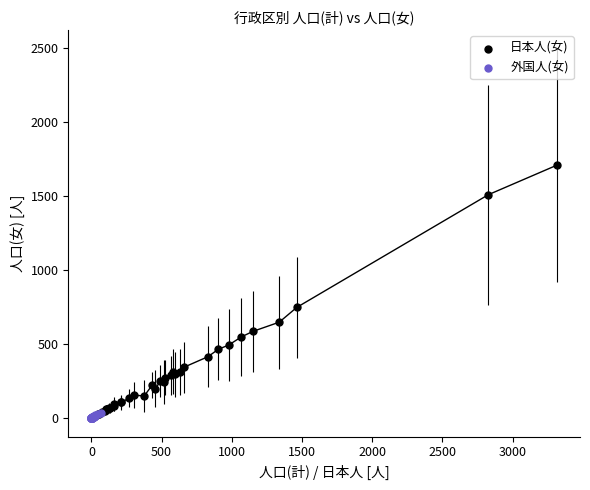

Which series reaches the maximum Y coordinate?

日本人(女)